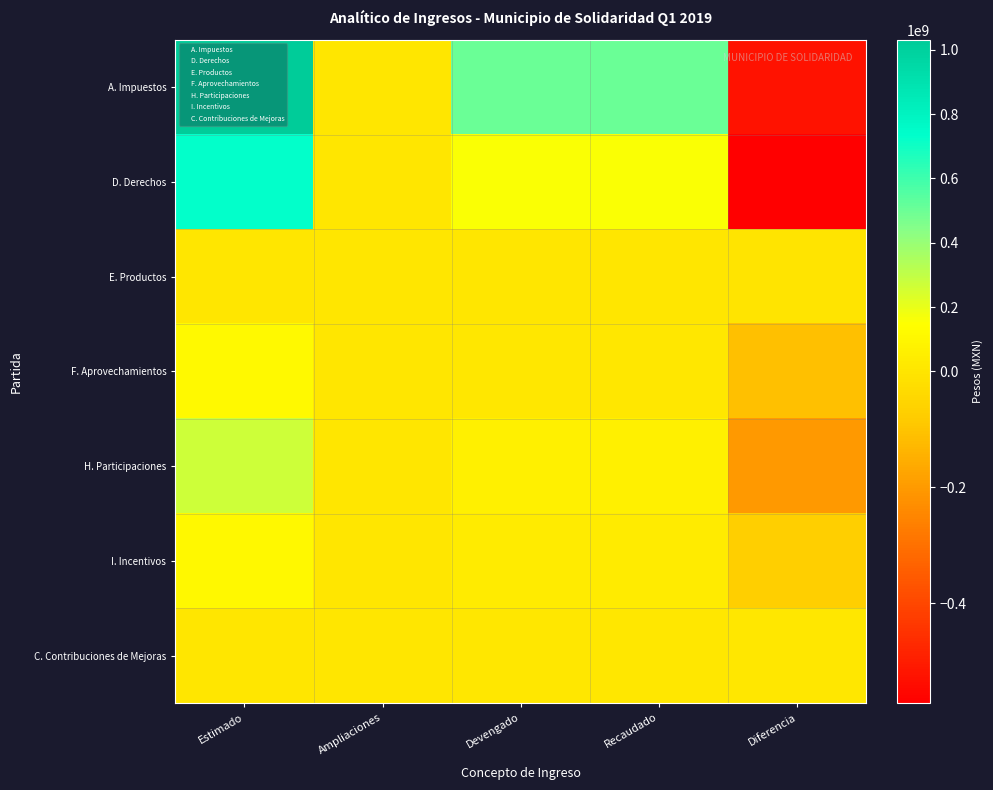

Reading right to left, extract all data points from this chart.

A. Impuestos: Diferencia=-525551756.4	Recaudado=506001487.6	Devengado=506001487.6	Ampliaciones=0.0	Estimado=1031553244.0
D. Derechos: Diferencia=-571752773.2	Recaudado=156218744.8	Devengado=156218744.8	Ampliaciones=0.0	Estimado=727971518.0
E. Productos: Diferencia=-4277429.0	Recaudado=748750.0	Devengado=748750.0	Ampliaciones=0.0	Estimado=5026179.0
F. Aprovechamientos: Diferencia=-107279100.9	Recaudado=9268565.1	Devengado=9268565.1	Ampliaciones=0.0	Estimado=116547666.0
H. Participaciones: Diferencia=-203061800.0	Recaudado=63519420.0	Devengado=63519420.0	Ampliaciones=0.0	Estimado=266581220.0
I. Incentivos: Diferencia=-67850742.4	Recaudado=38853633.6	Devengado=38853633.6	Ampliaciones=0.0	Estimado=106704376.0
C. Contribuciones de Mejoras: Diferencia=12742181.0	Recaudado=12742181.0	Devengado=12742181.0	Ampliaciones=0.0	Estimado=0.0